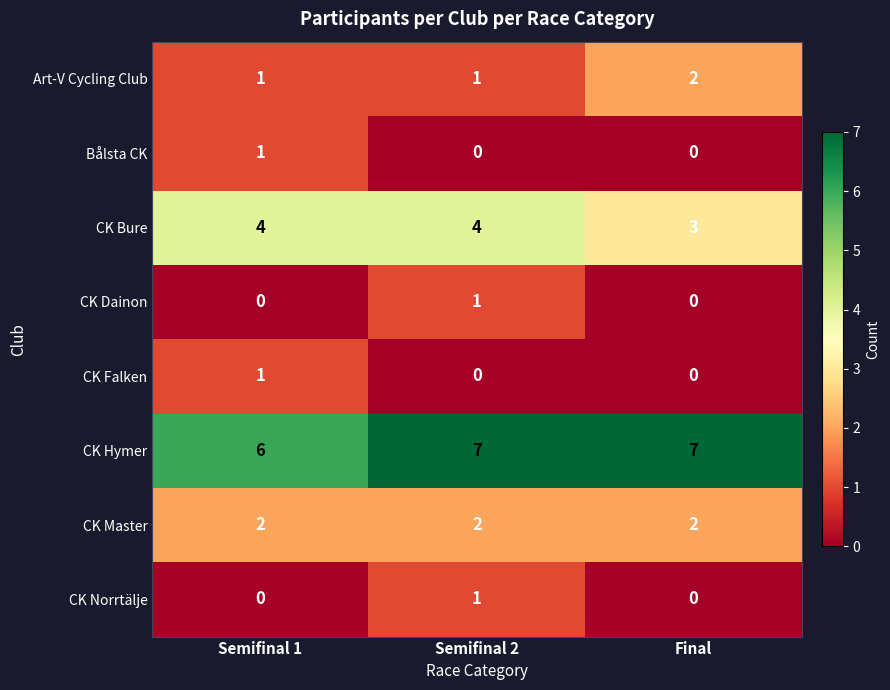

How many Bålsta CK values are between 0 and 1?

3